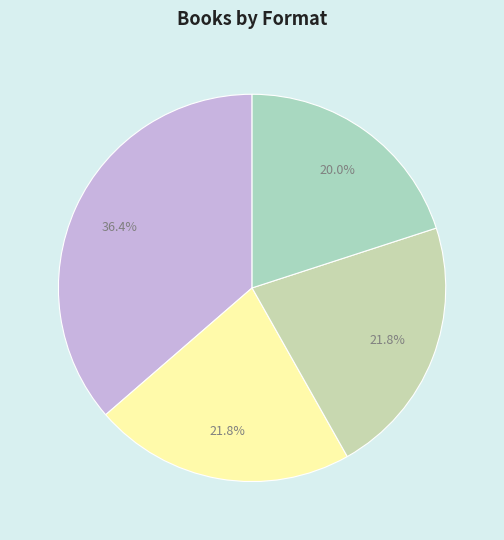

To the nearest percent, what is the difference between the largest and smallest slice percentages?

16%